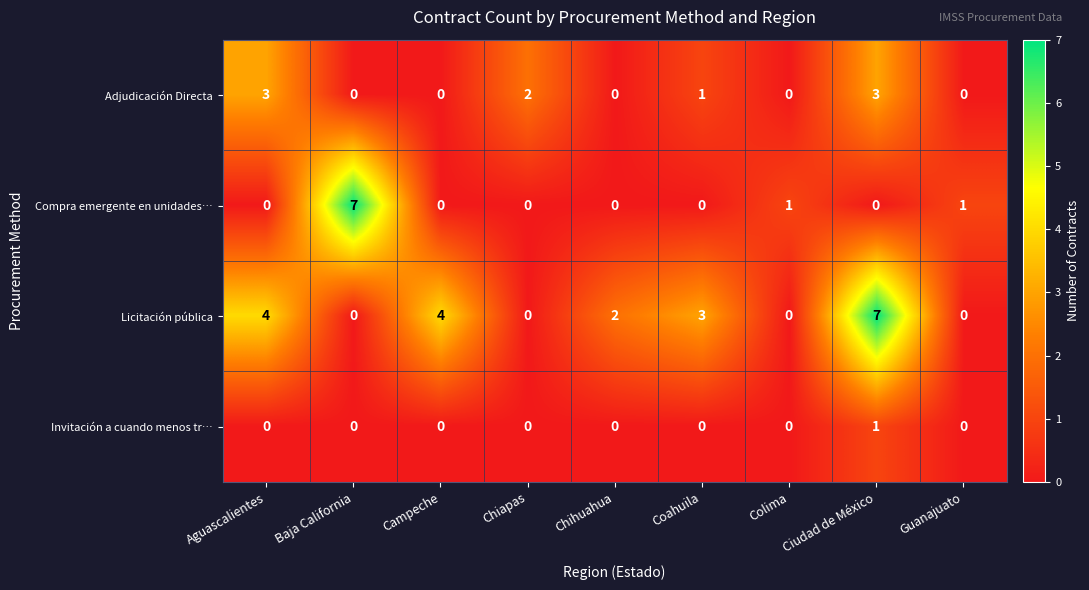

The Adjudicación Directa series shows 3 at Chiapas. True or false?

False